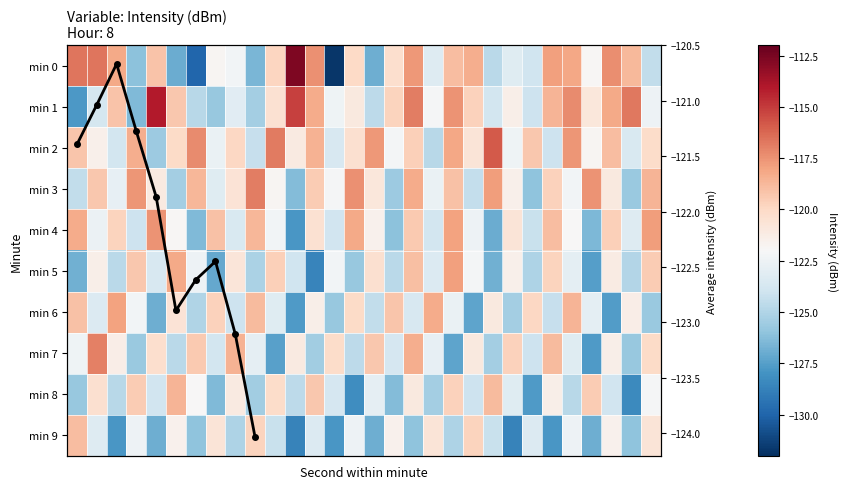

At which category is the sum across all series the highest?

17